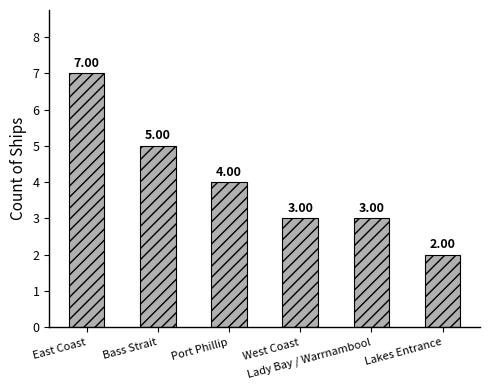

What is the difference between the maximum and second lowest values?

4